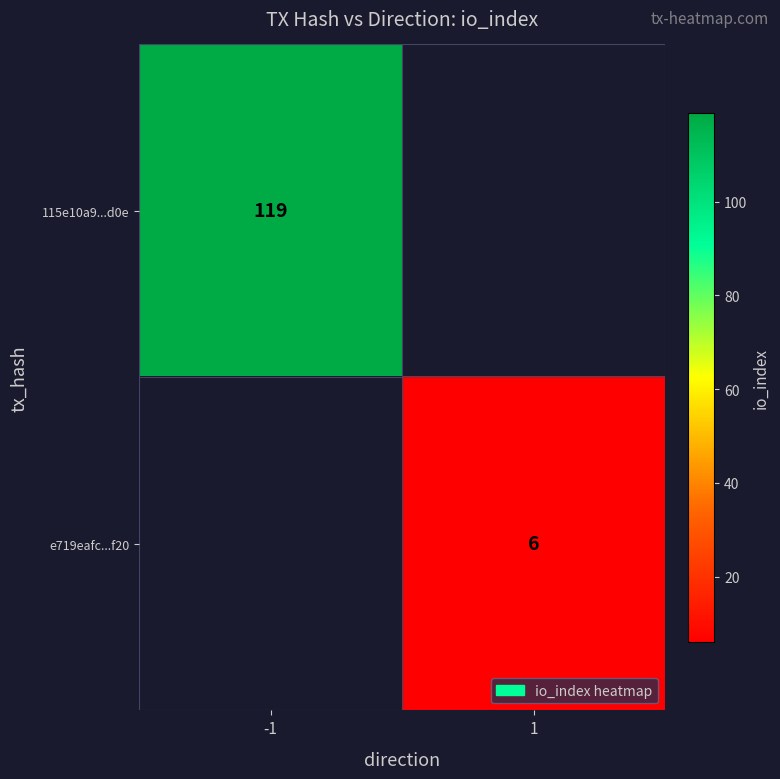

Is it true that 115e10a9...d0e equals 119 at -1?

True